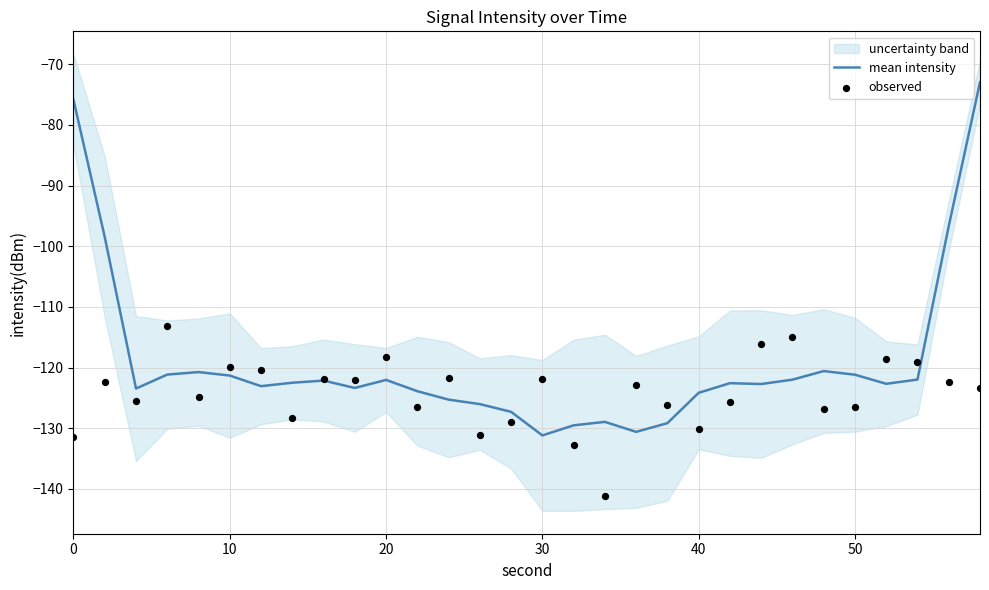

At how many categories does at least one series exceed -73?

1